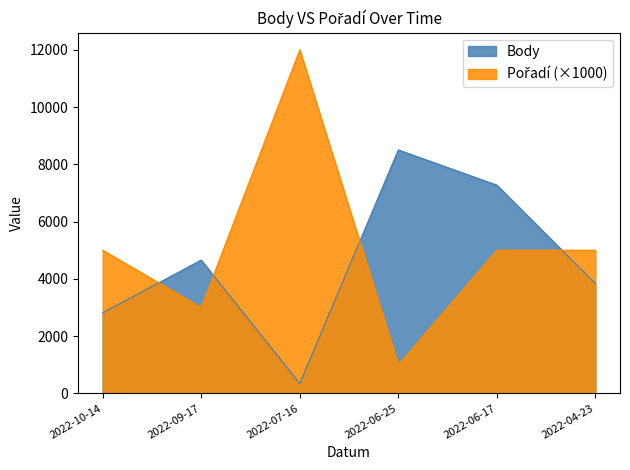

Reading right to left, extract all data points from this chart.

Body: 2022-04-23=3837	2022-06-17=7274	2022-06-25=8505	2022-07-16=344	2022-09-17=4657	2022-10-14=2814
Pořadí: 2022-04-23=5000	2022-06-17=5000	2022-06-25=1000	2022-07-16=12000	2022-09-17=3000	2022-10-14=5000